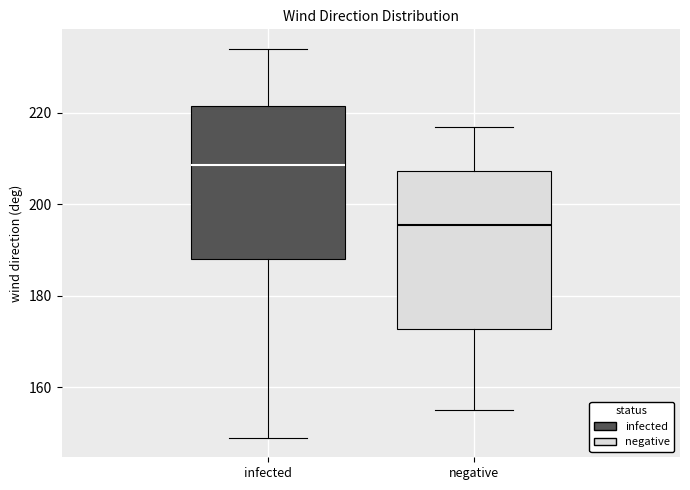

Reading left to right, transcribe this box plot: for each box, give where its median line is, the range the box spans, and where its two whiskers end, as read against the y-axis. The values are not printed on the chart, so give them approximately, as read against the axis.

infected: median 208, box 188 to 222, whiskers 150 to 234
negative: median 196, box 172 to 208, whiskers 156 to 218